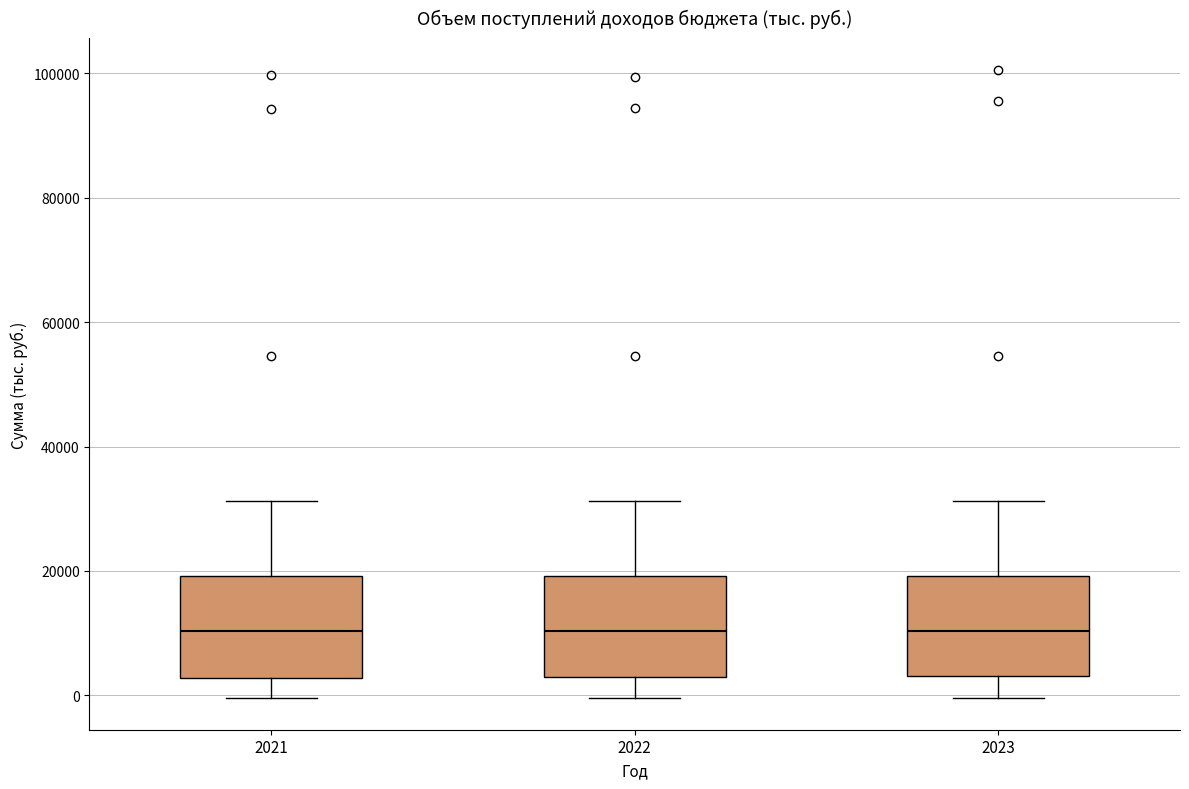

Where does the lower whisker of the box at x = 2023 end on the y-axis? The values are not printed on the chart, so give them approximately, as read against the axis.

0